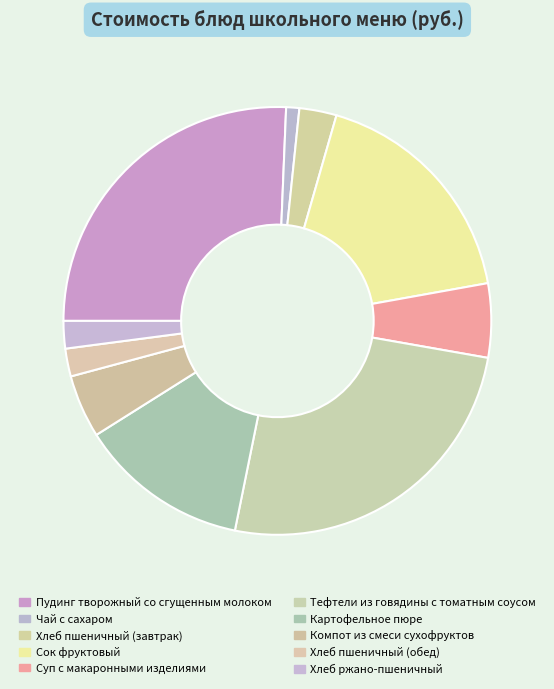

What is the total percentage of Чай с сахаром and Сок фруктовый?

18.7%